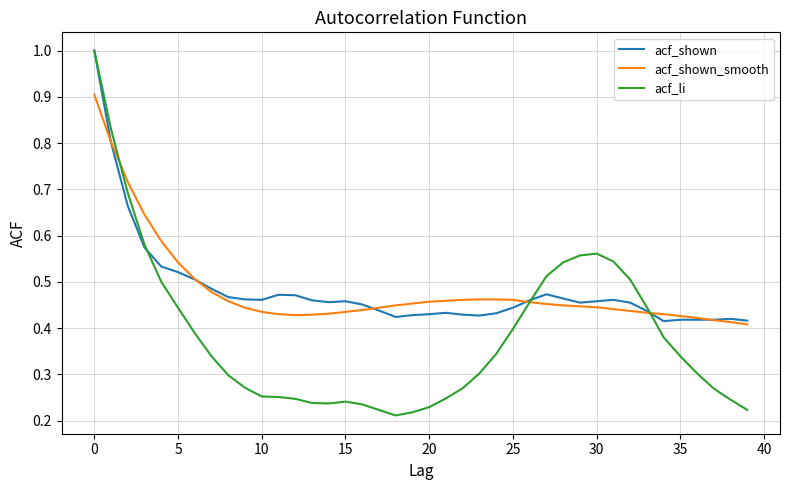

What is the maximum value for acf_shown_smooth?

0.9